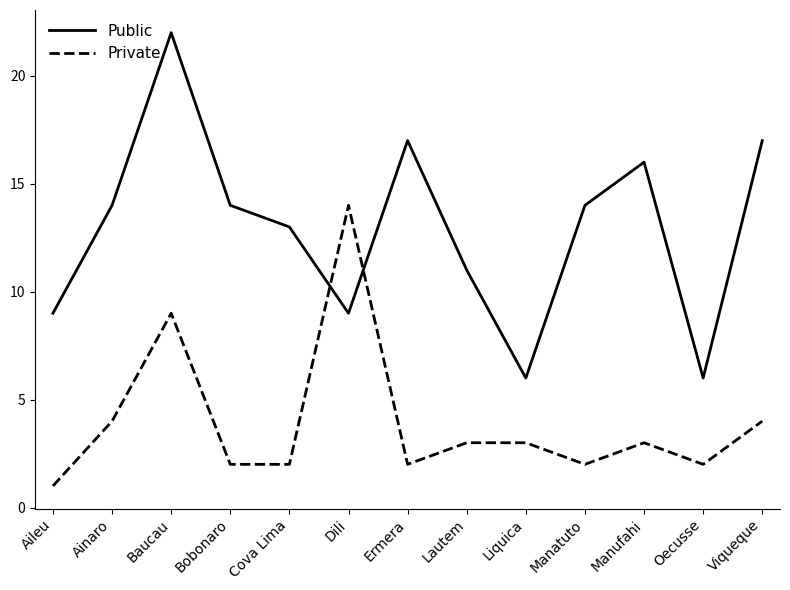

What is the sum of all Public values?

168